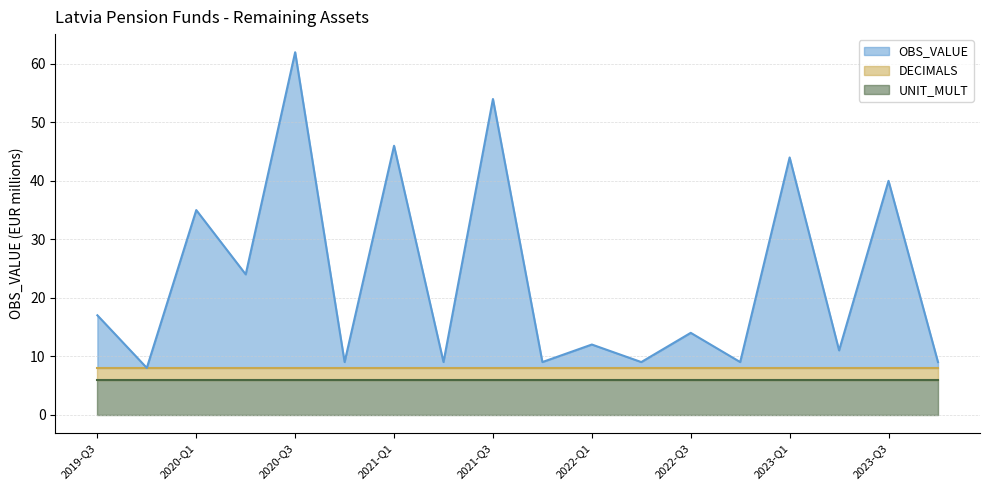

What is the total value across all series at 2023-Q1?

44